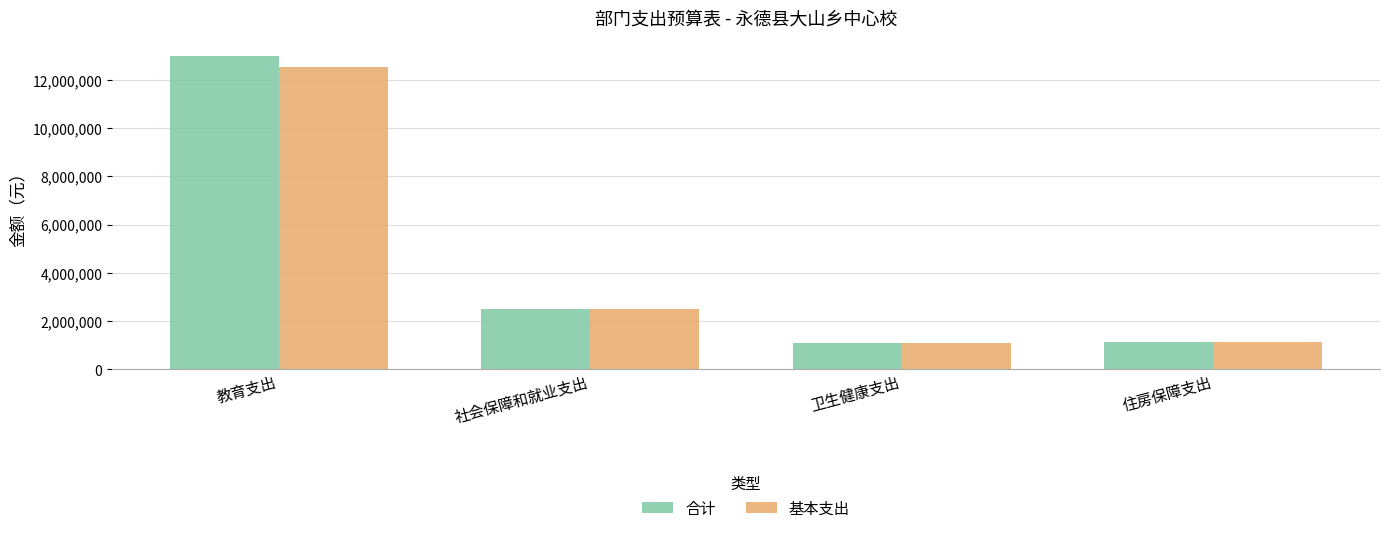

Which series has the widest spread of values?

合计